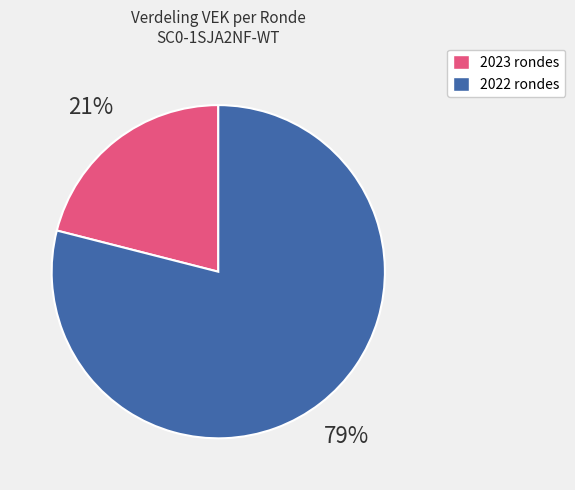

What is the smallest slice in the pie chart?

2023 rondes